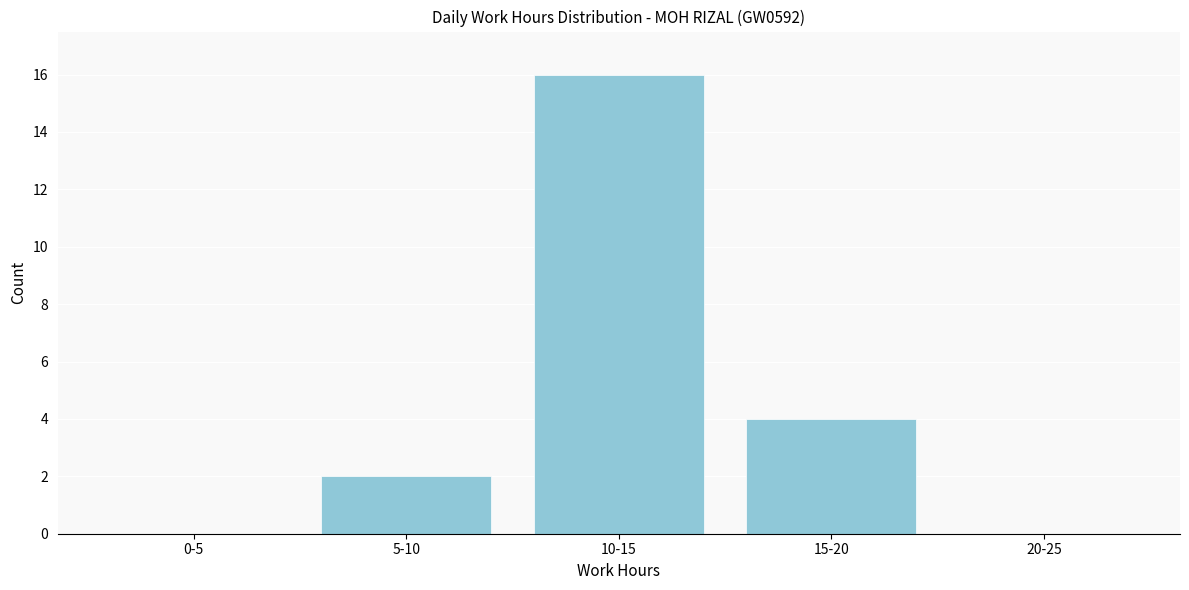

Reading left to right, what are all the values shown in this chart?

0-5=0	5-10=2	10-15=16	15-20=4	20-25=0